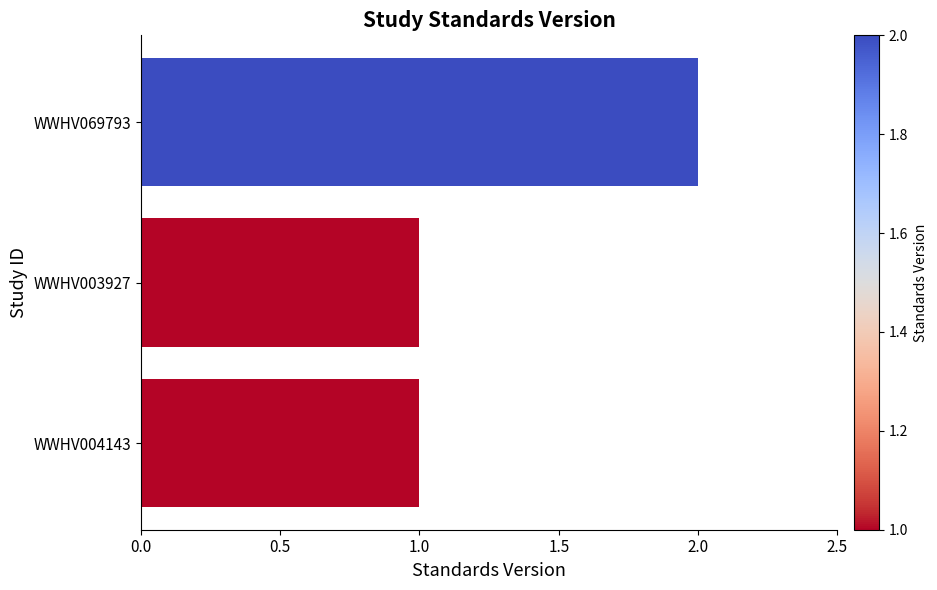

Between WWHV003927 and WWHV069793, which is larger?

WWHV069793